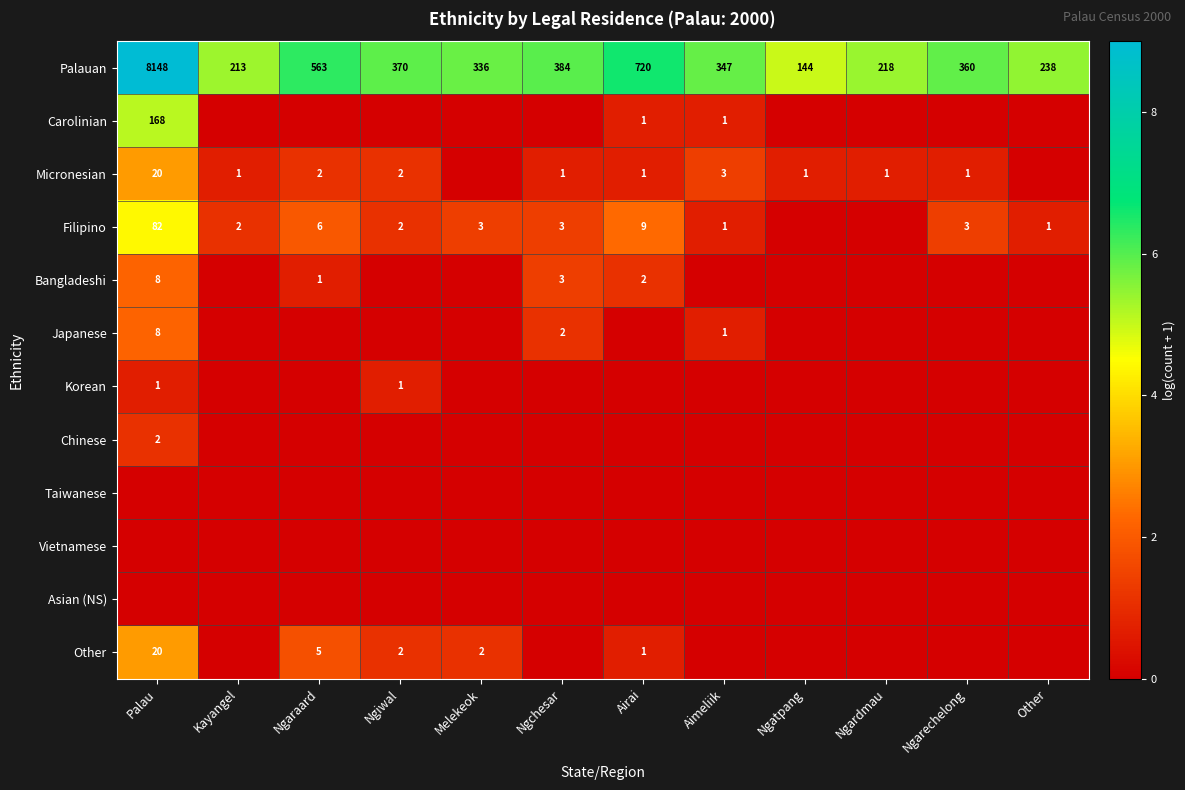

The Japanese series shows 2 at Ngchesar. True or false?

True